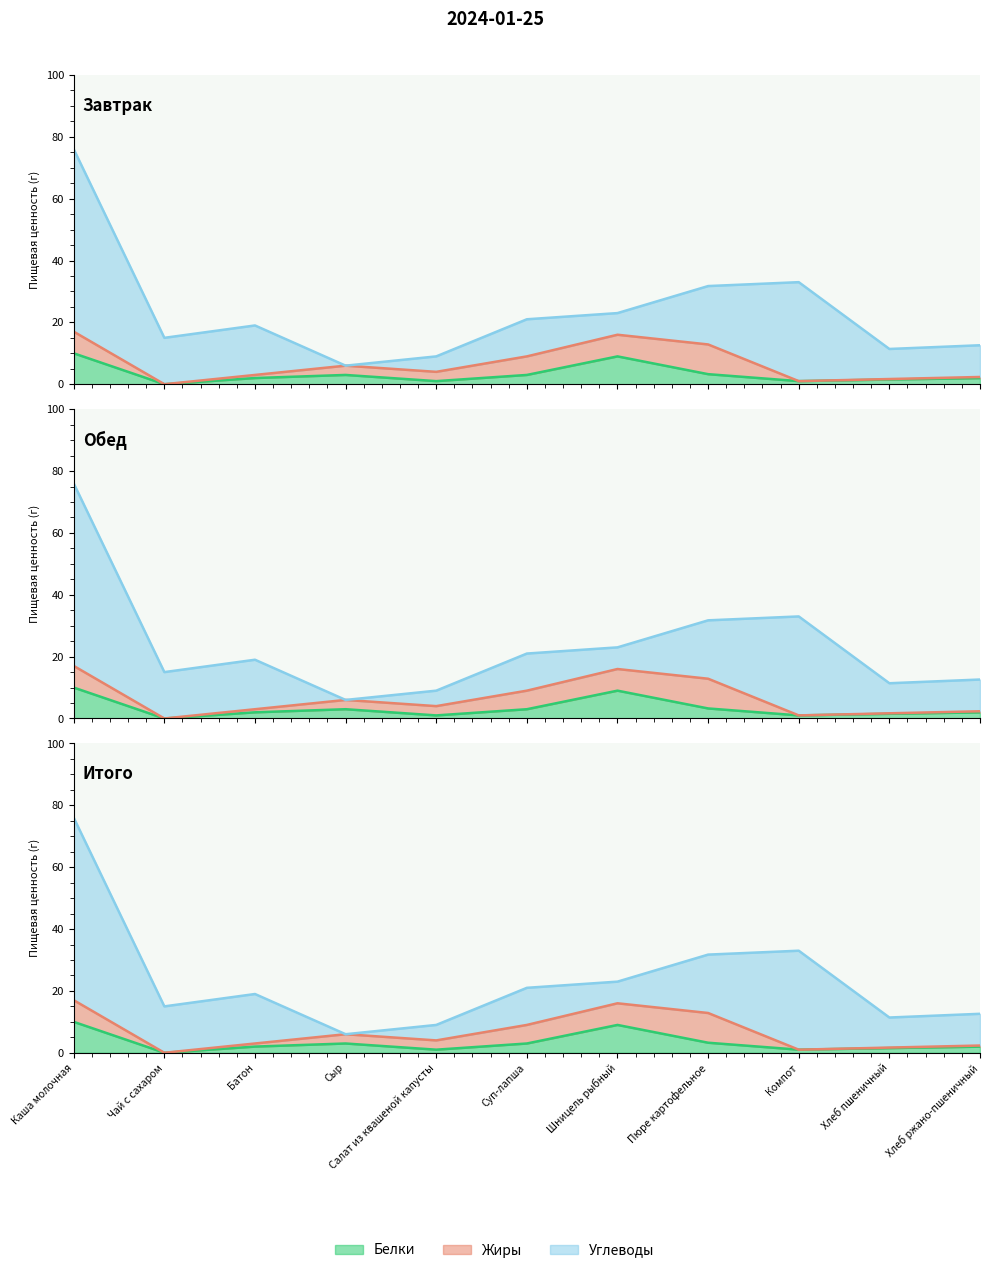

Where do Жиры and Углеводы first cross each other?

Батон and Сыр